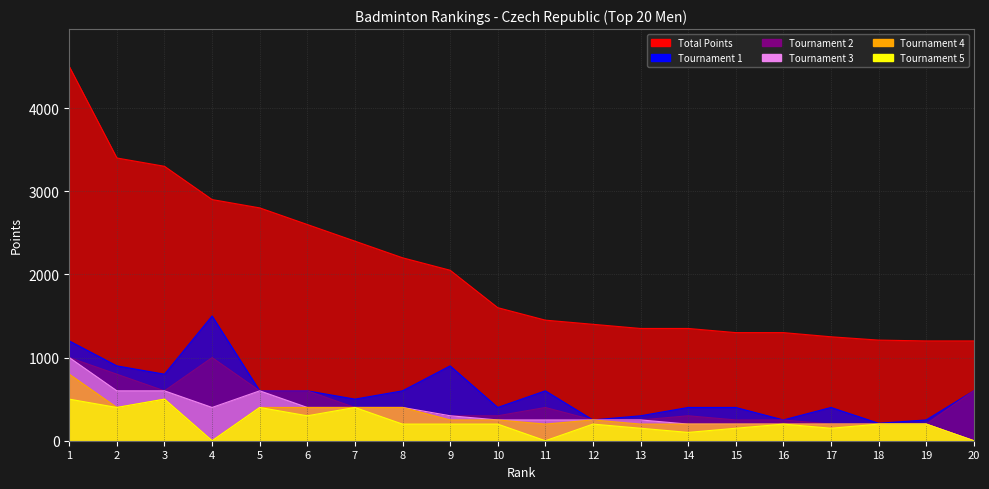

How many lines are shown in the chart?

6